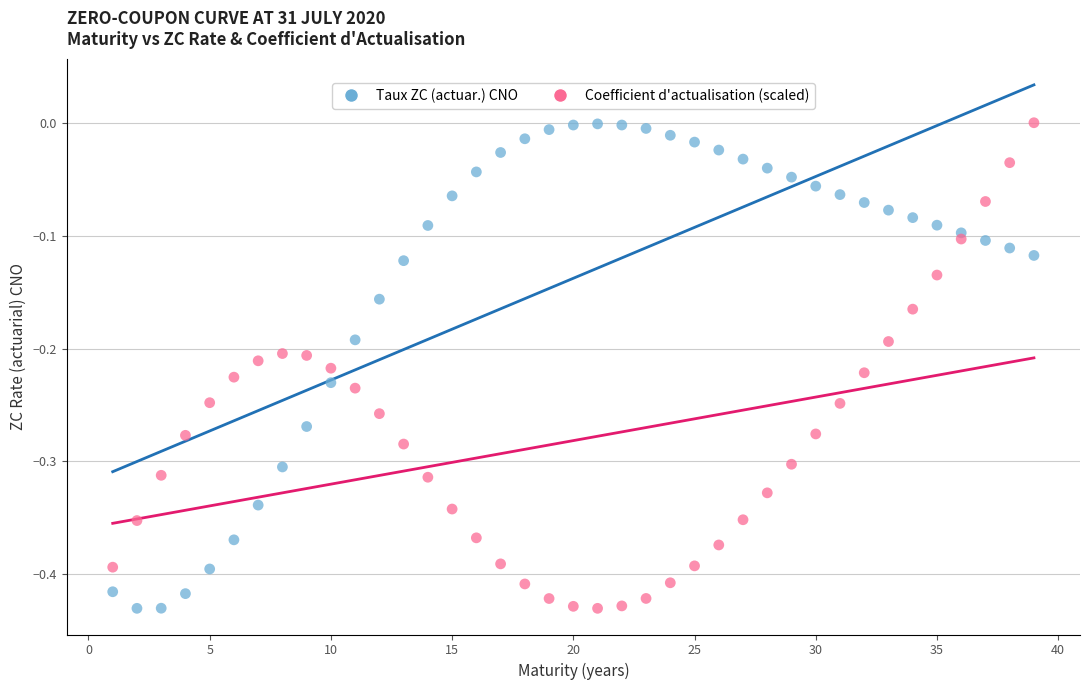

What is the X range (max minus min) for the scatter plot?

38.0